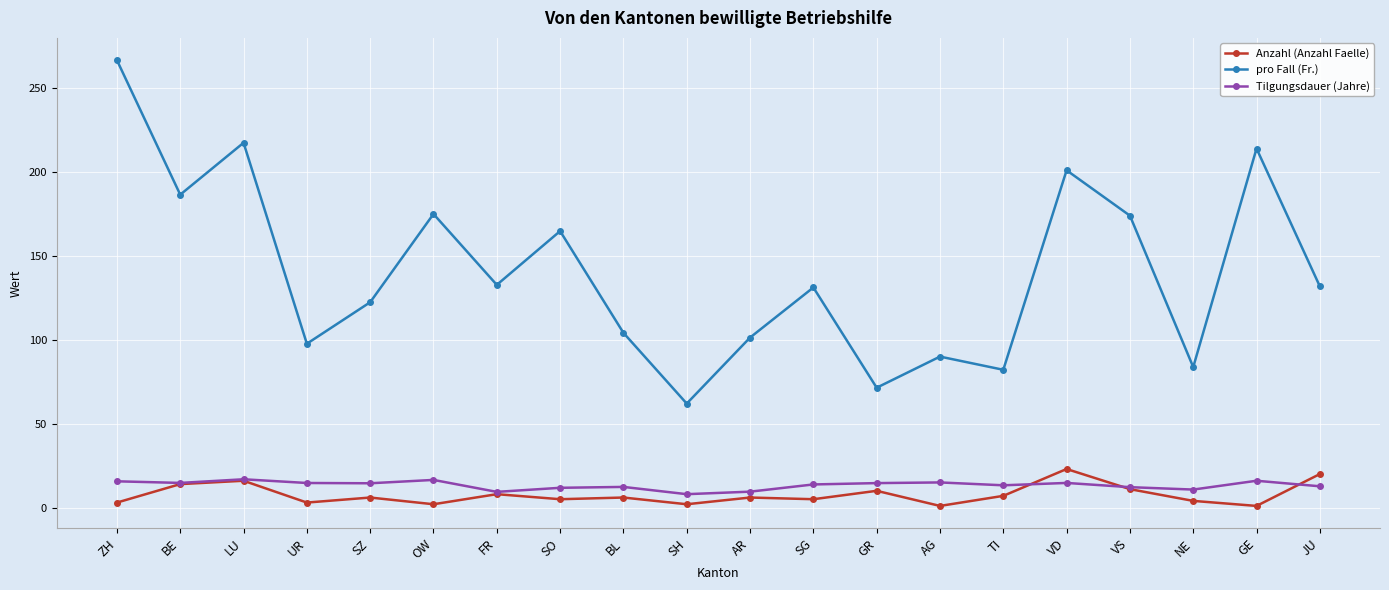

Which category has the highest value across all series?

ZH